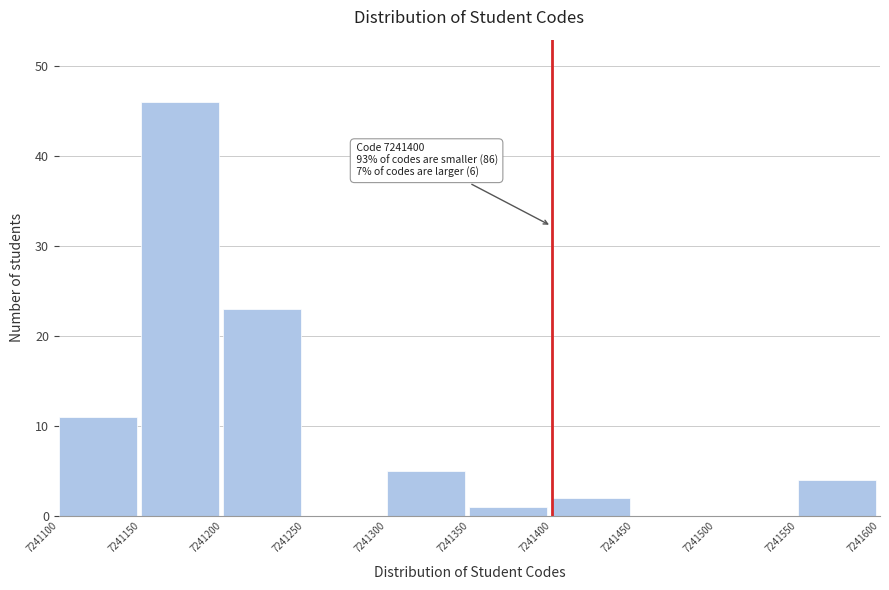

Over which range of the x-axis is the bar tallest?

7241150 to 7241200